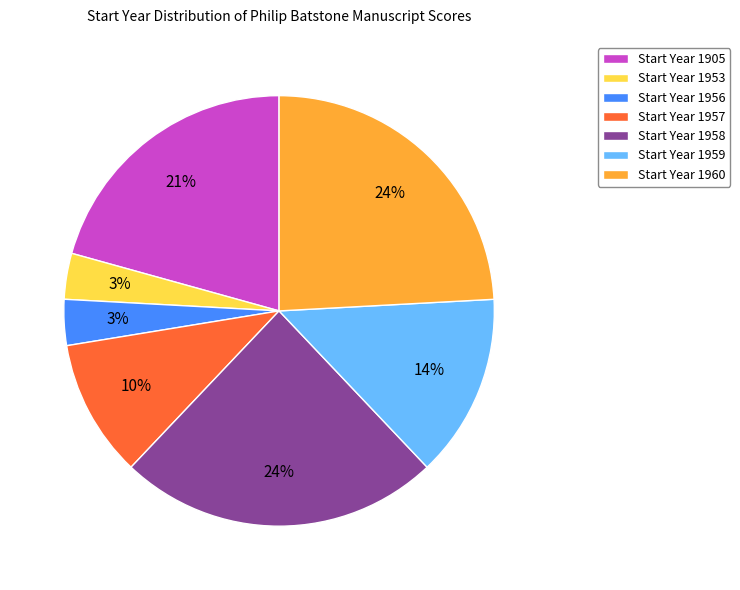

What percentage is the Start Year 1957 slice, to the nearest percent?

10%